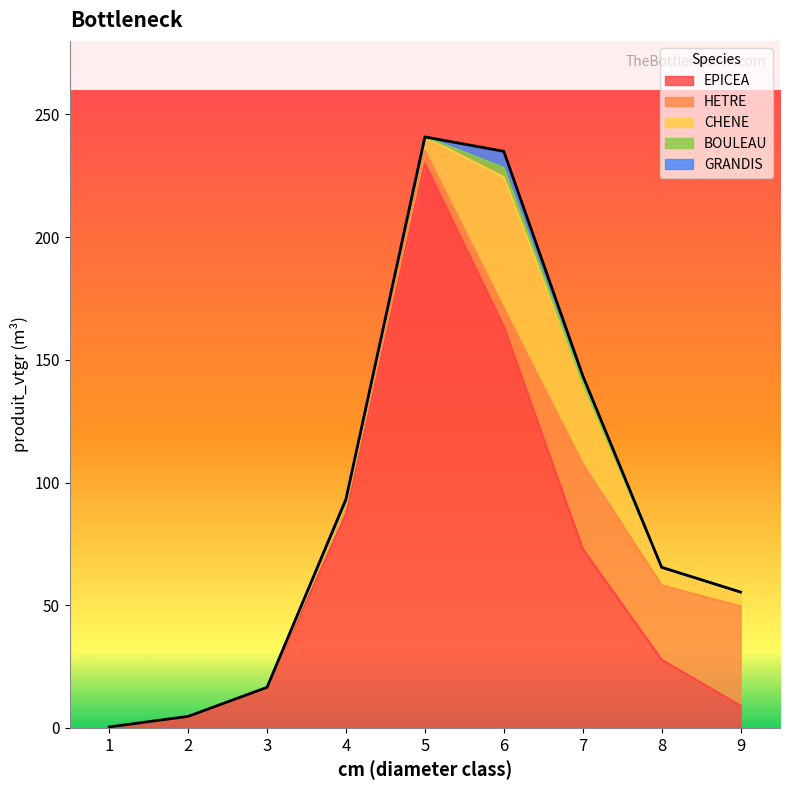

What is the highest value of the HETRE series?

40.5